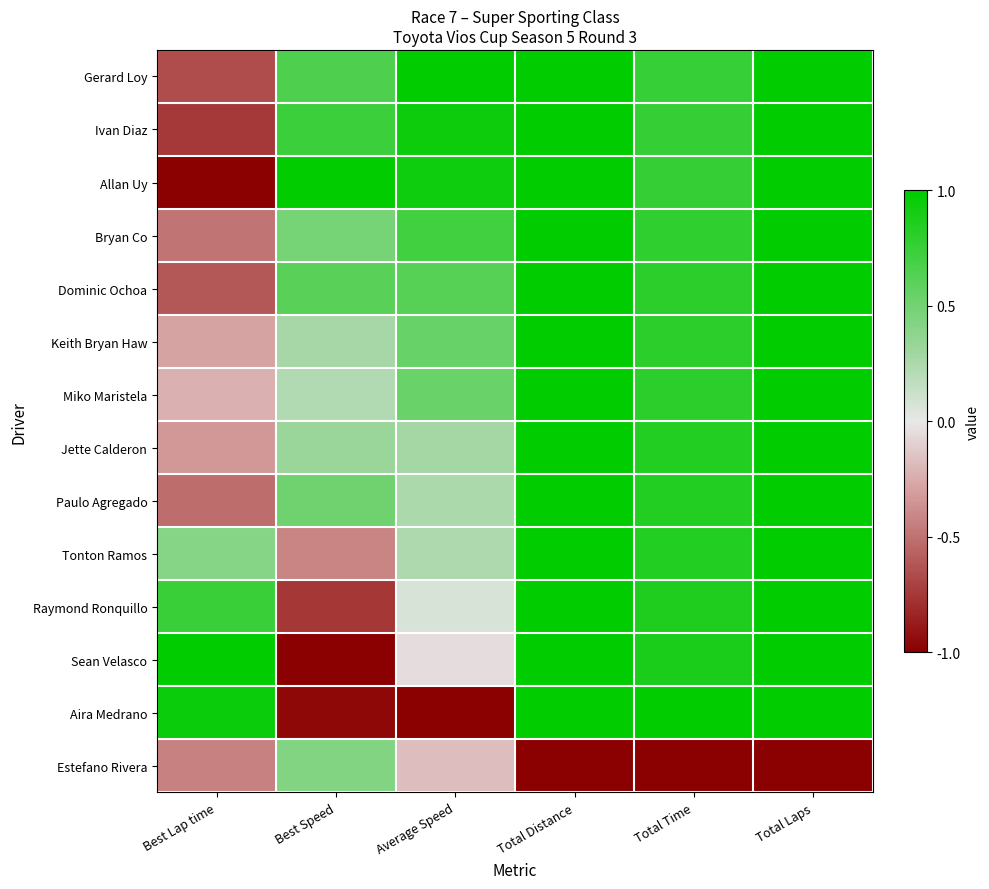

Between Total Distance and Best Speed, which is larger?

Total Distance